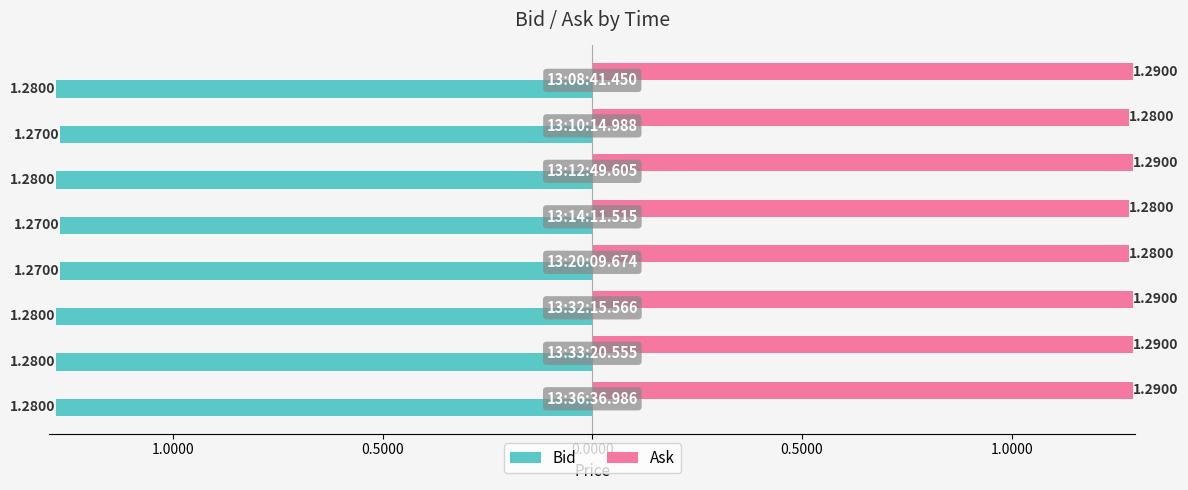

What are all the series names shown in the legend?

Bid, Ask